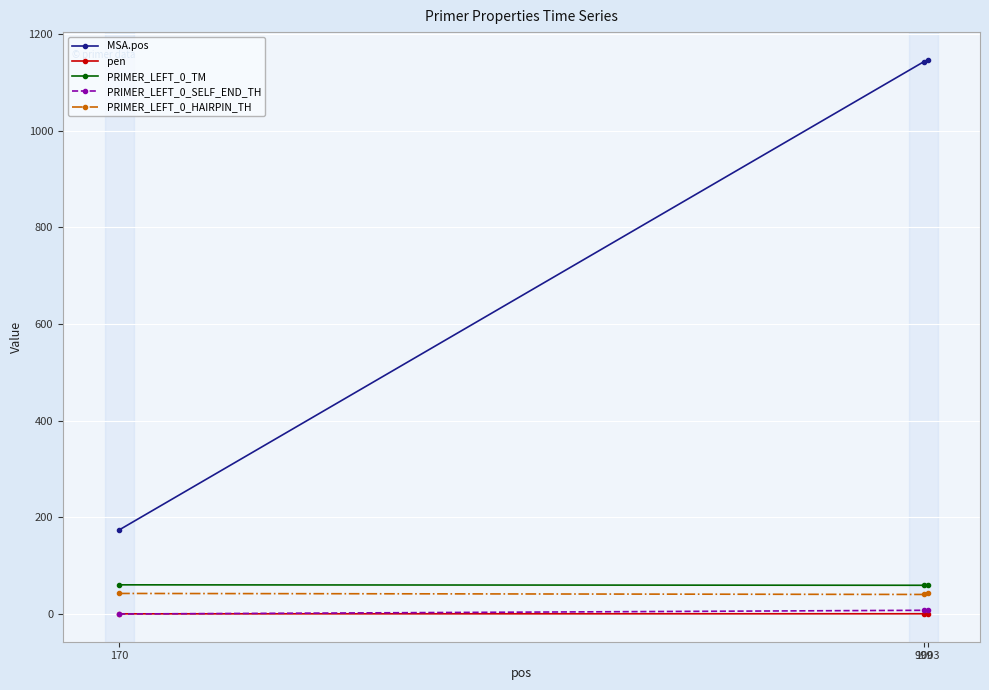

What is the value of the PRIMER_LEFT_0_TM point at the 1st from the left?

60.4